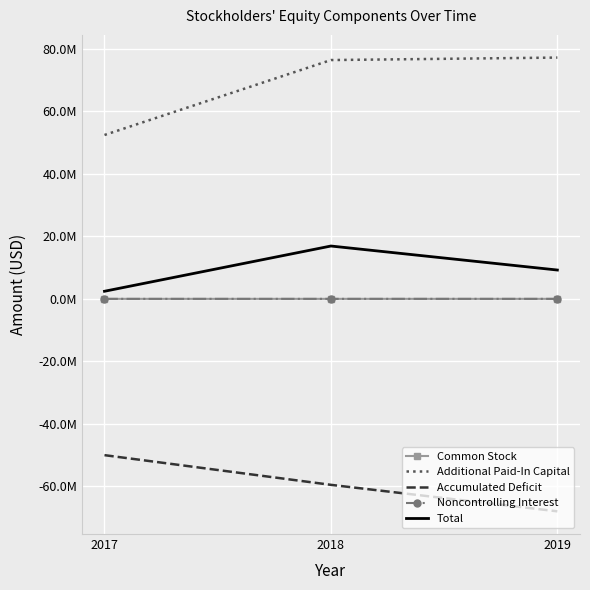

What are all the series names shown in the legend?

Common Stock, Additional Paid-In Capital, Accumulated Deficit, Noncontrolling Interest, Total